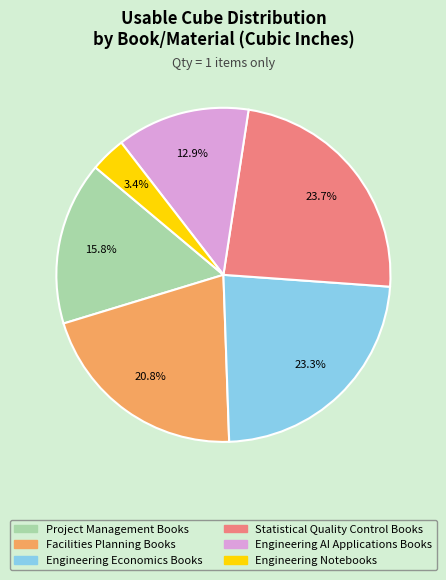

The Project Management Books slice represents 16% of the pie. True or false?

True